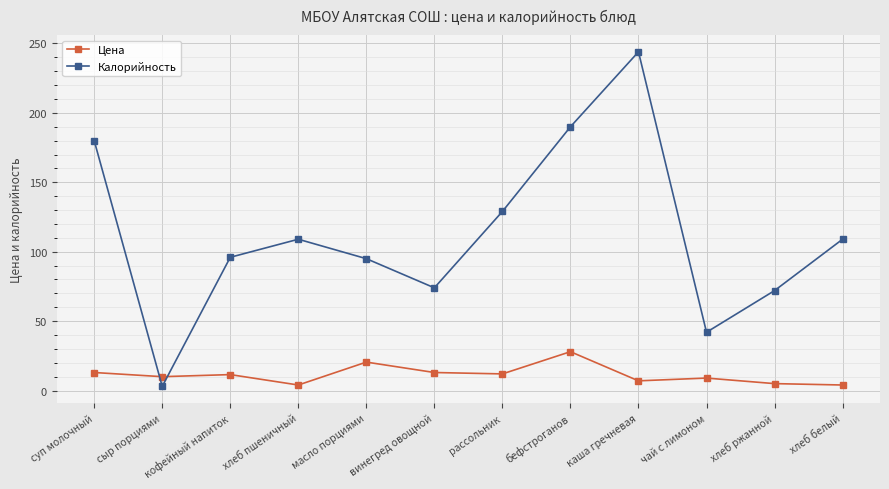

At which label does Цена reach its peak?

бефстроганов